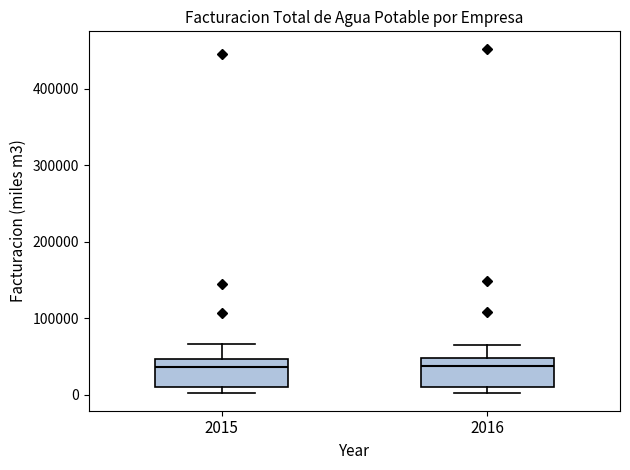

Reading left to right, transcribe this box plot: for each box, give where its median line is, the range the box spans, and where its two whiskers end, as read against the y-axis. The values are not printed on the chart, so give them approximately, as read against the axis.

2015: median 40000, box 10000 to 50000, whiskers 0 to 70000
2016: median 40000, box 10000 to 50000, whiskers 0 to 60000